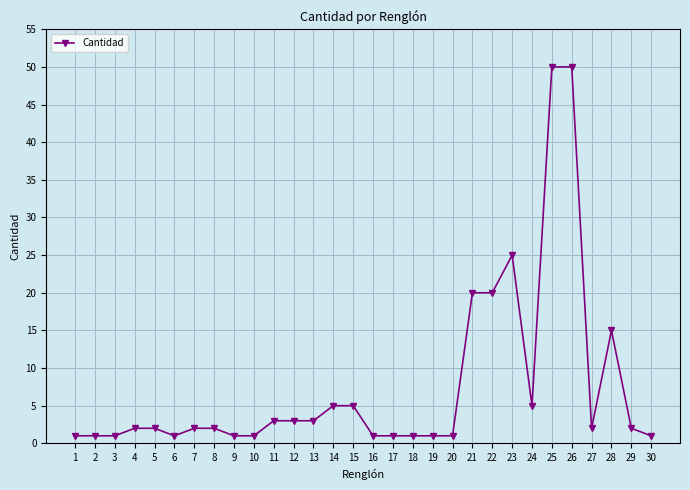

Where is the data nearest to the value 25?

23